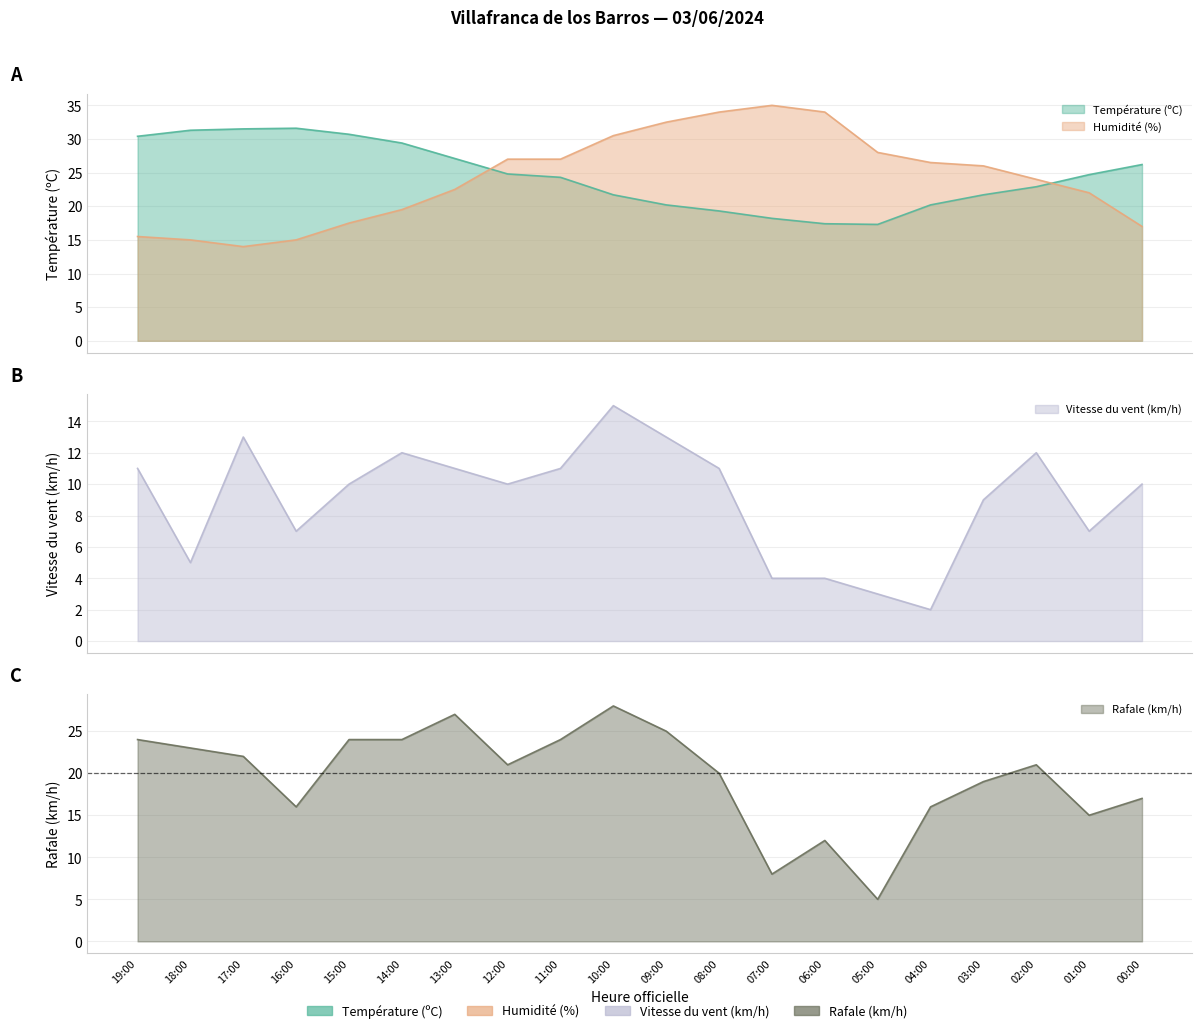

Which series has the largest range (max minus min)?

Rafale (km/h)